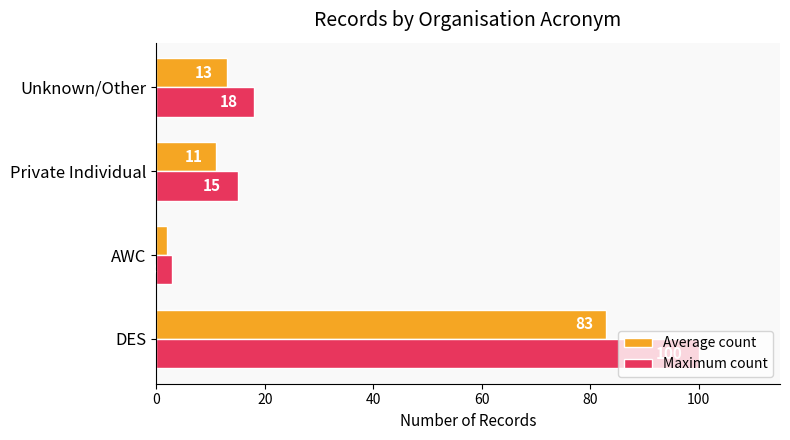

Is the value of Maximum count at DES greater than the value of Average count at Private Individual?

Yes